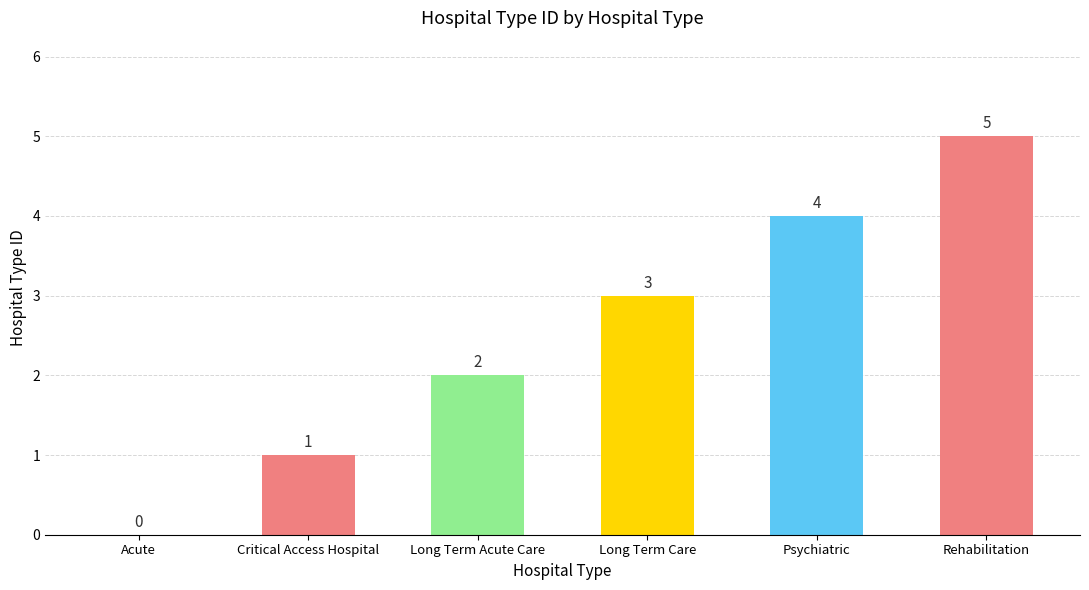

How many distinct data groups are displayed?

1